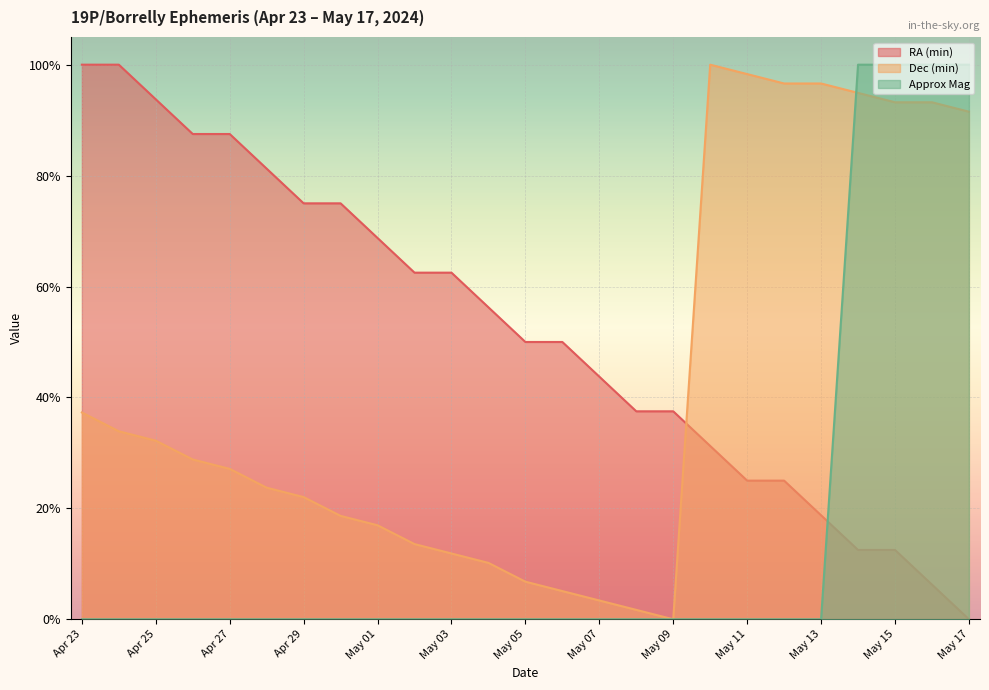

True or false: Dec (min) and RA (min) intersect in this chart.

True